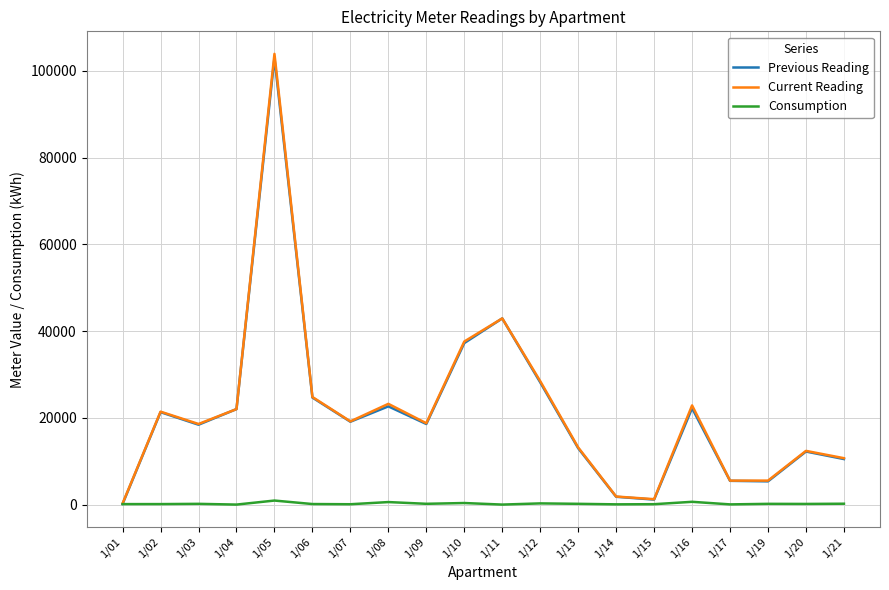

At which category is the sum across all series the highest?

1/05